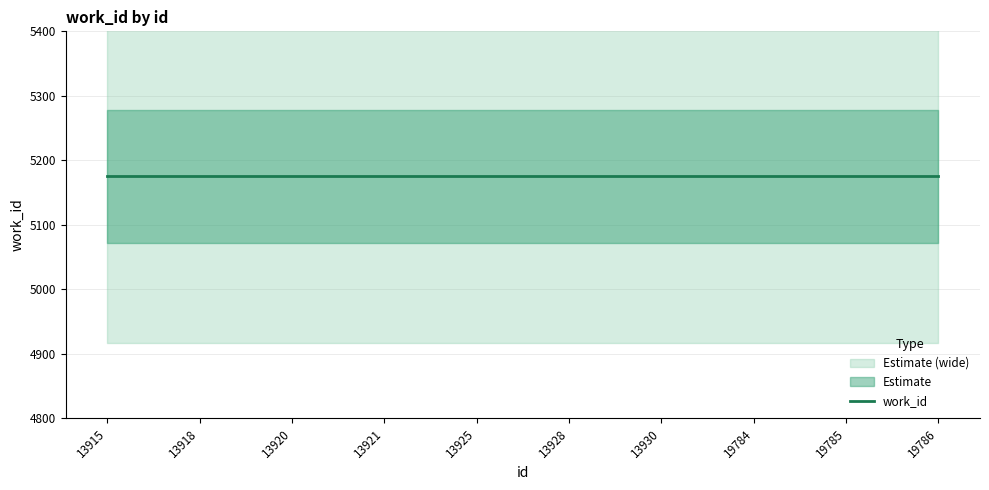

What is the value of the id point at the 8th from the left?

19784